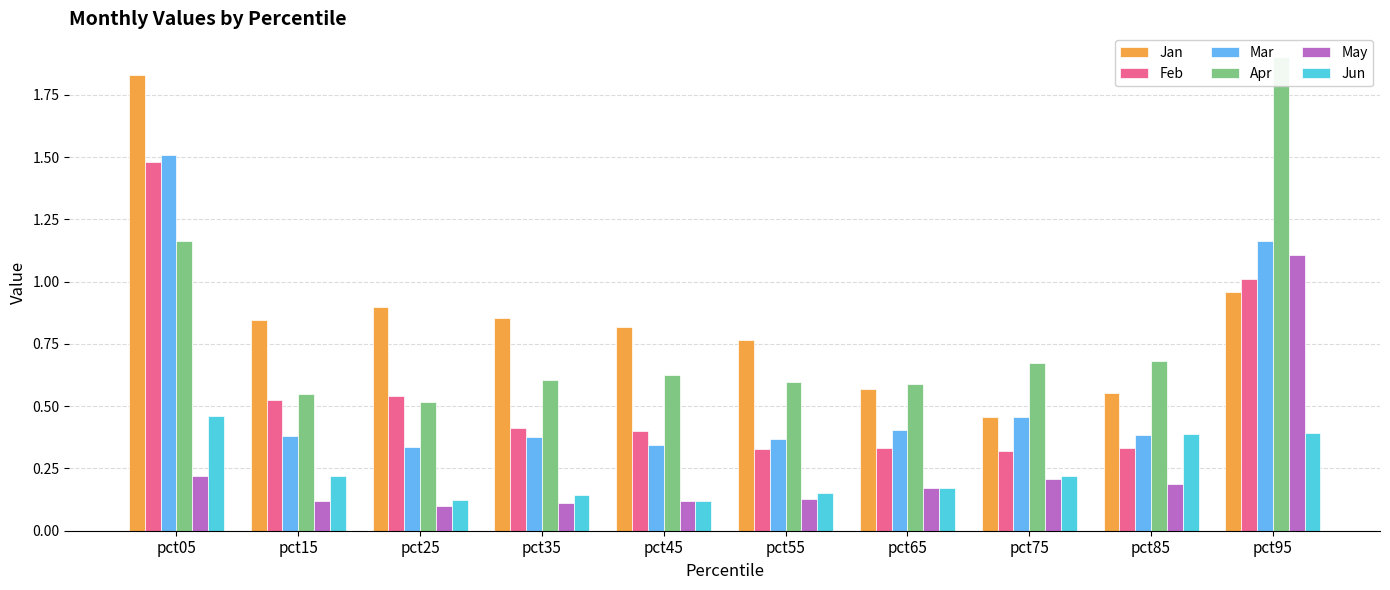

What value does the Jan series have at pct05?

1.8